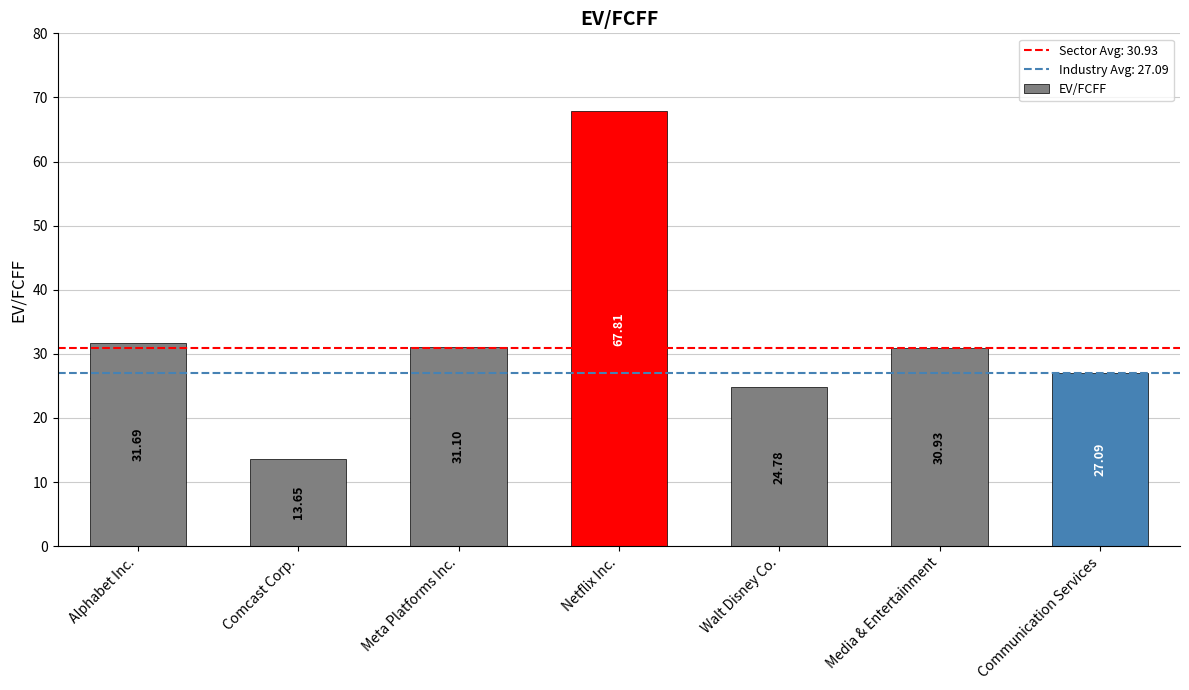

What is the sum of all values?

227.1